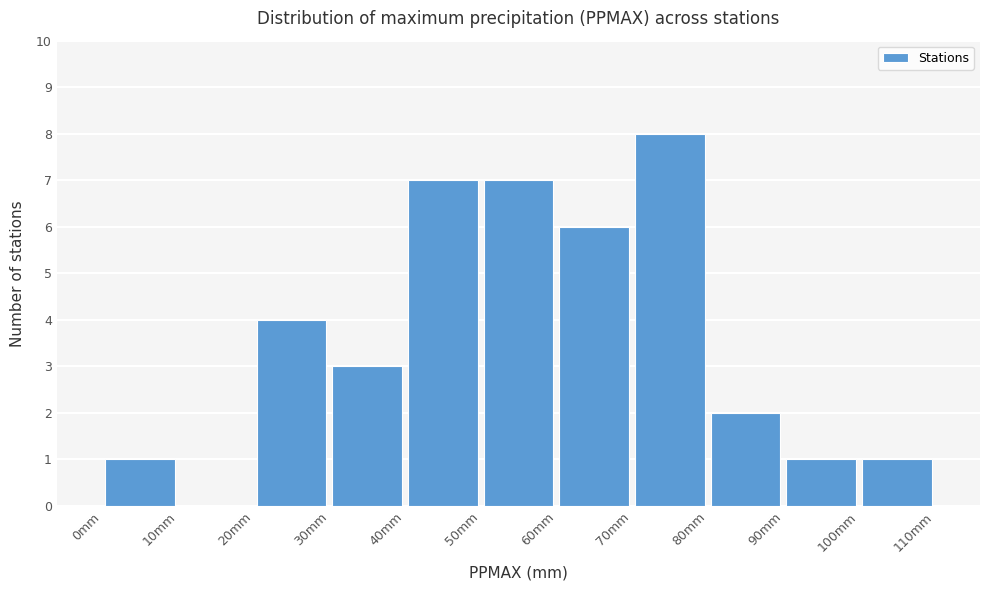

How tall is the bar that spans 90 to 100 on the x-axis? The values are not printed on the chart, so give them approximately, as read against the axis.

1